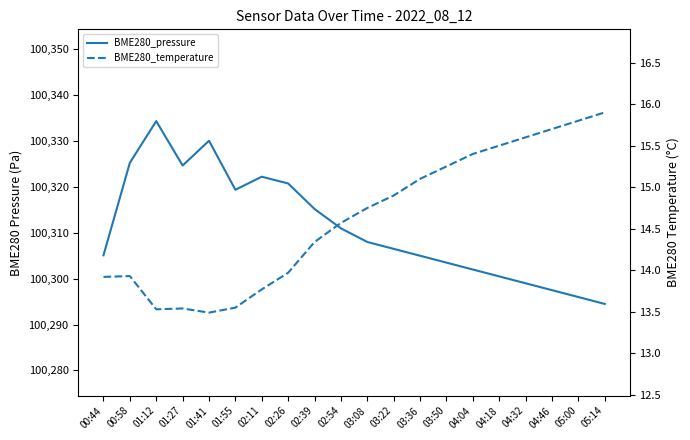

Which has a higher value, 04:18 or 01:12?

01:12